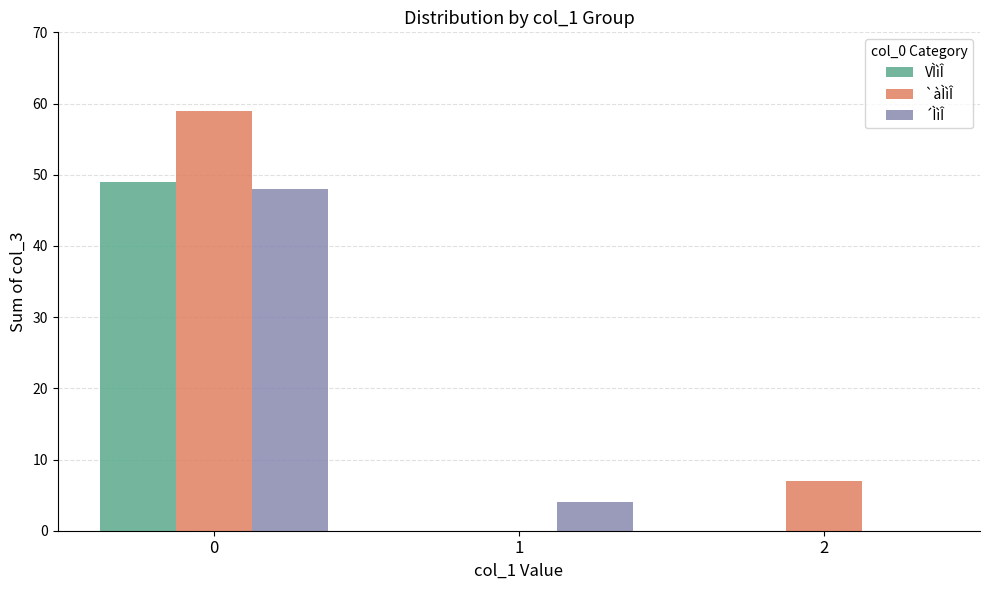

Are the bars horizontal?

No